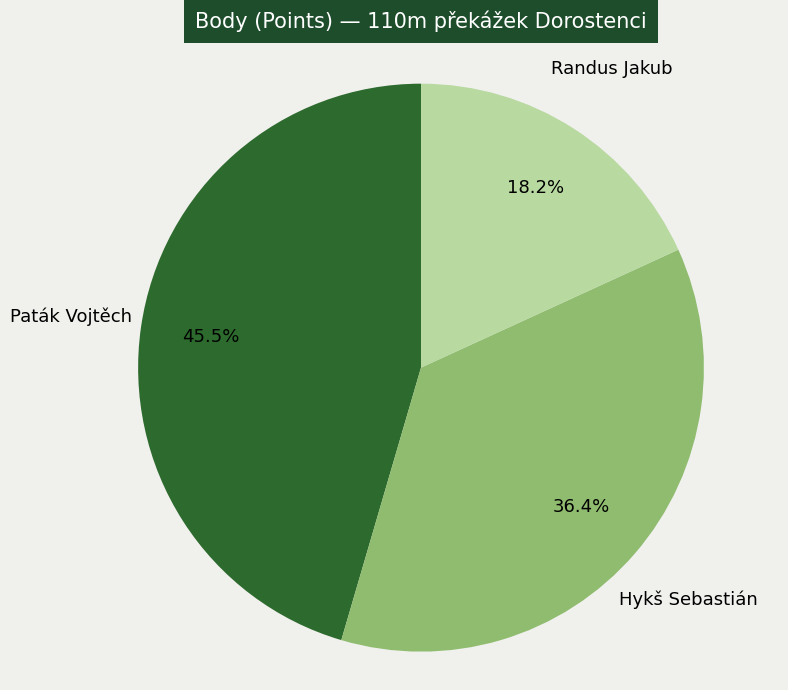

True or false: Hykš Sebastián accounts for 36% of the total.

True